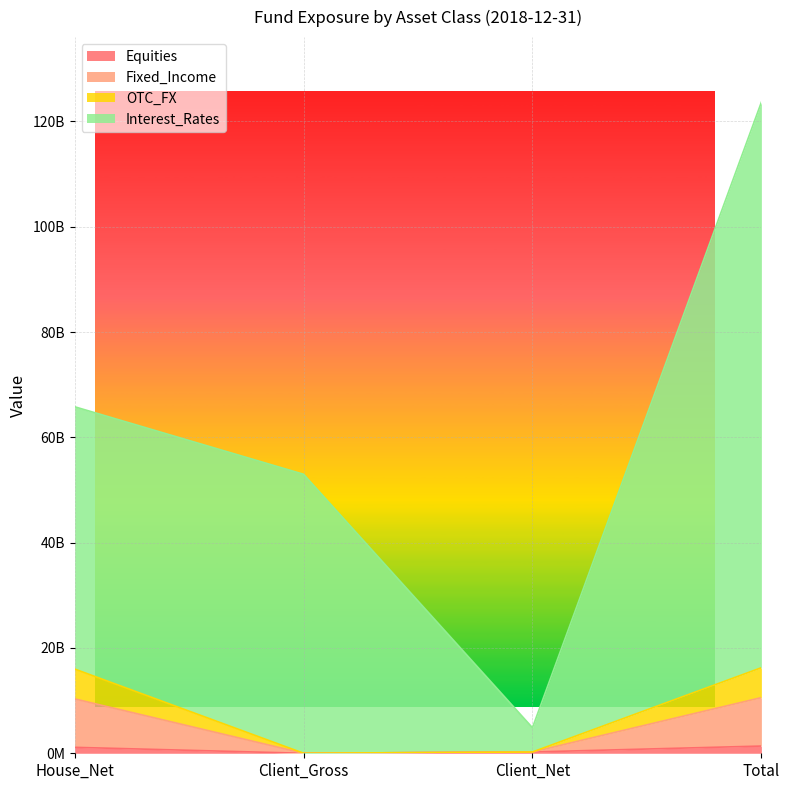

Count the Interest_Rates values in the range 52988240000 to 123650950000.

3